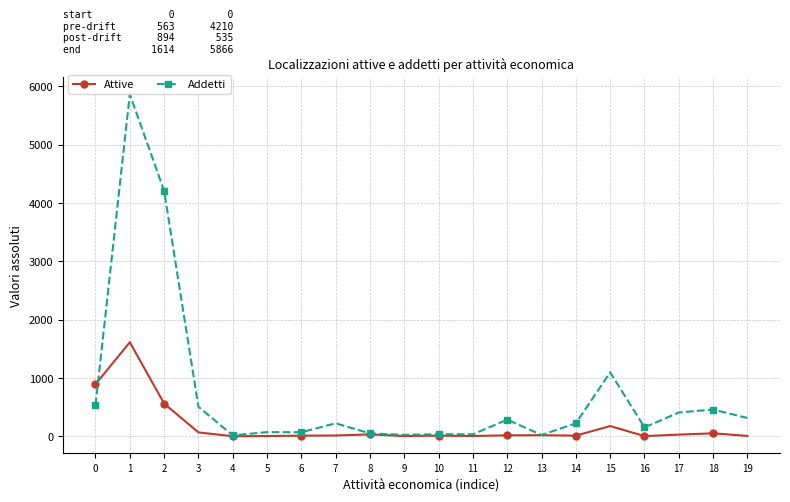

At 1, list the series in order from smallest to largest.

Attive, Addetti